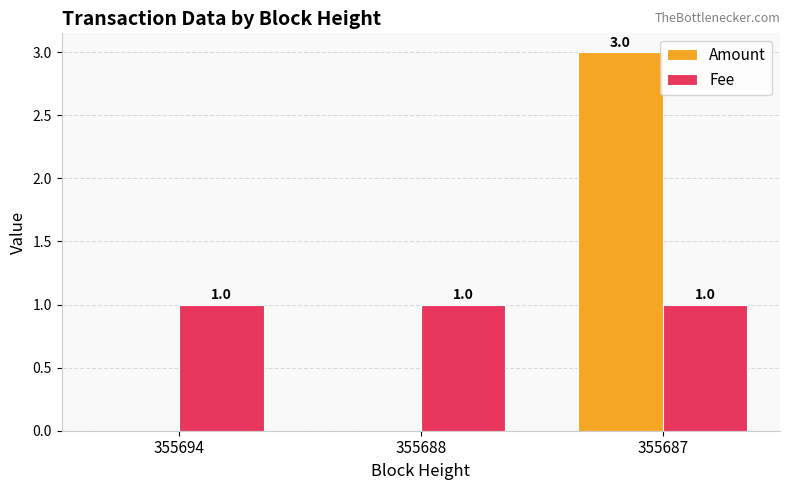

How many values in the Amount series exceed 0?

1